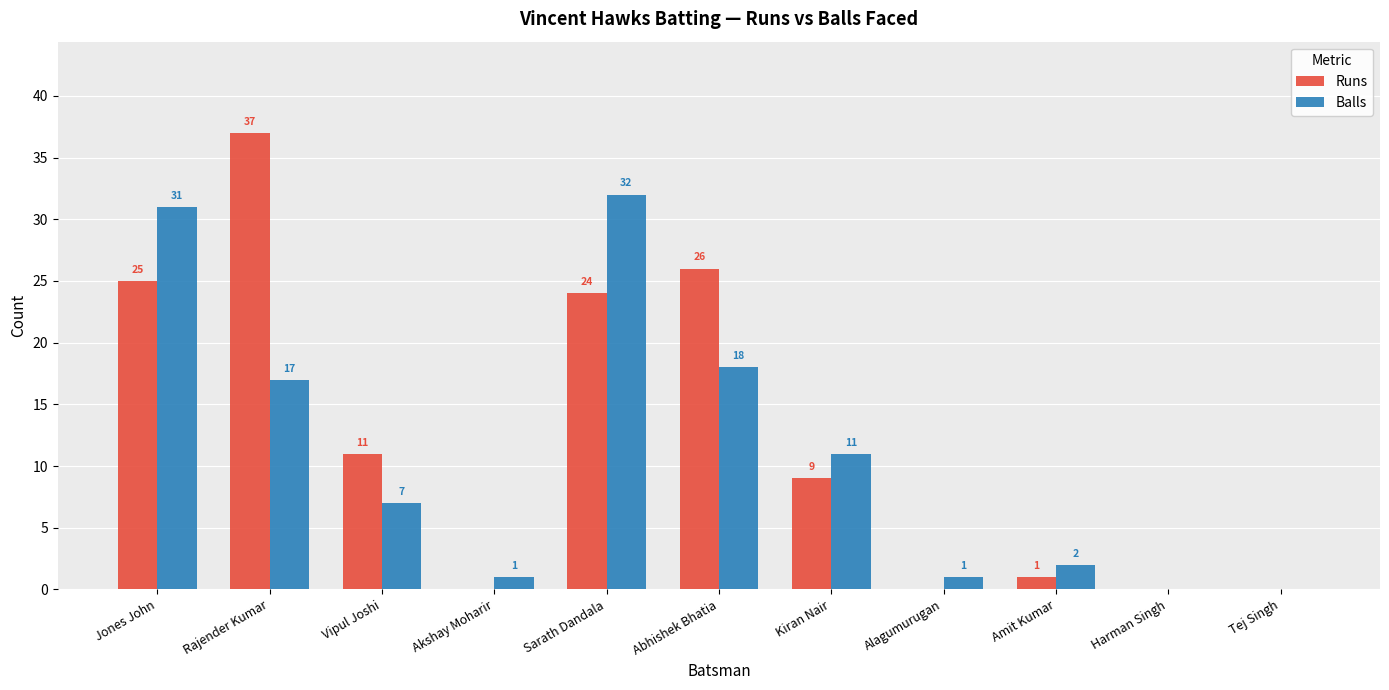

What is the difference between the Runs values at Sarath Dandala and Harman Singh?

24